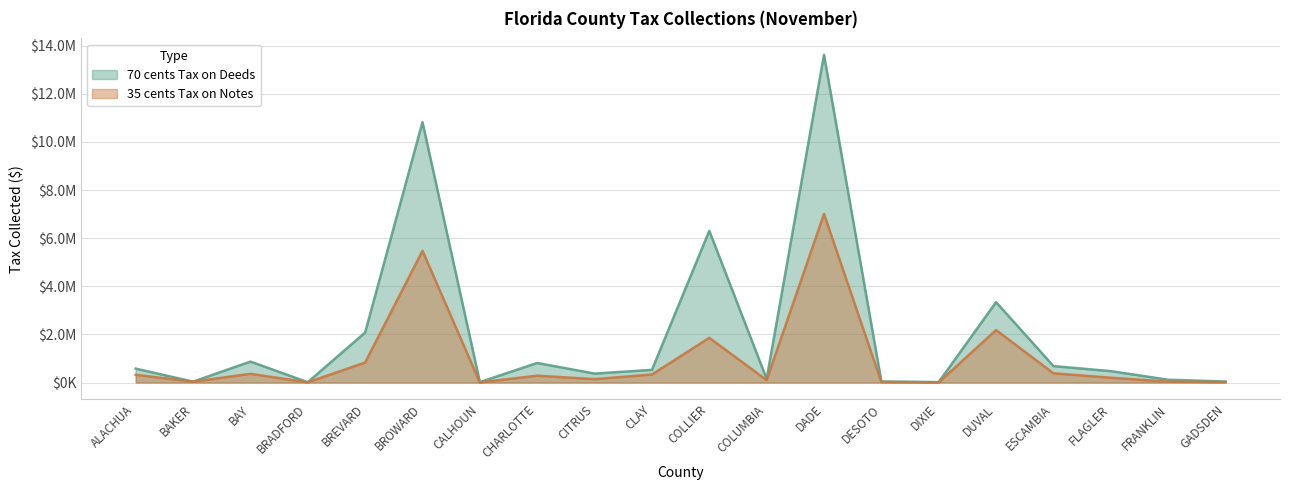

What is the sum of all 70 cents Tax on Deeds values?

40936756.4